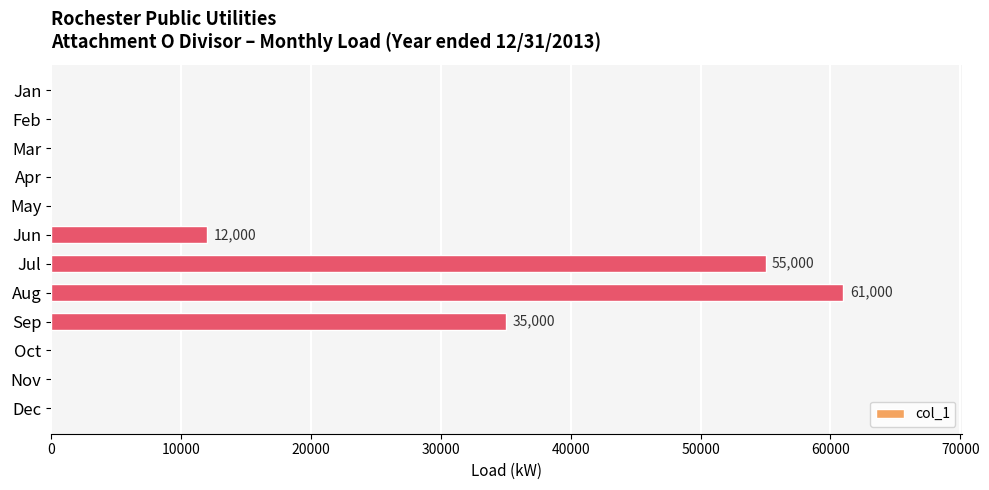

How many data points are above 0?

4